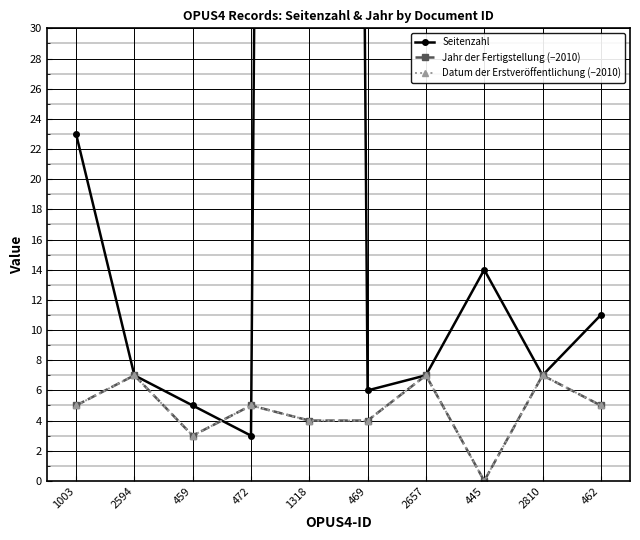

What is the spread (max minus min) of values at 459?

2